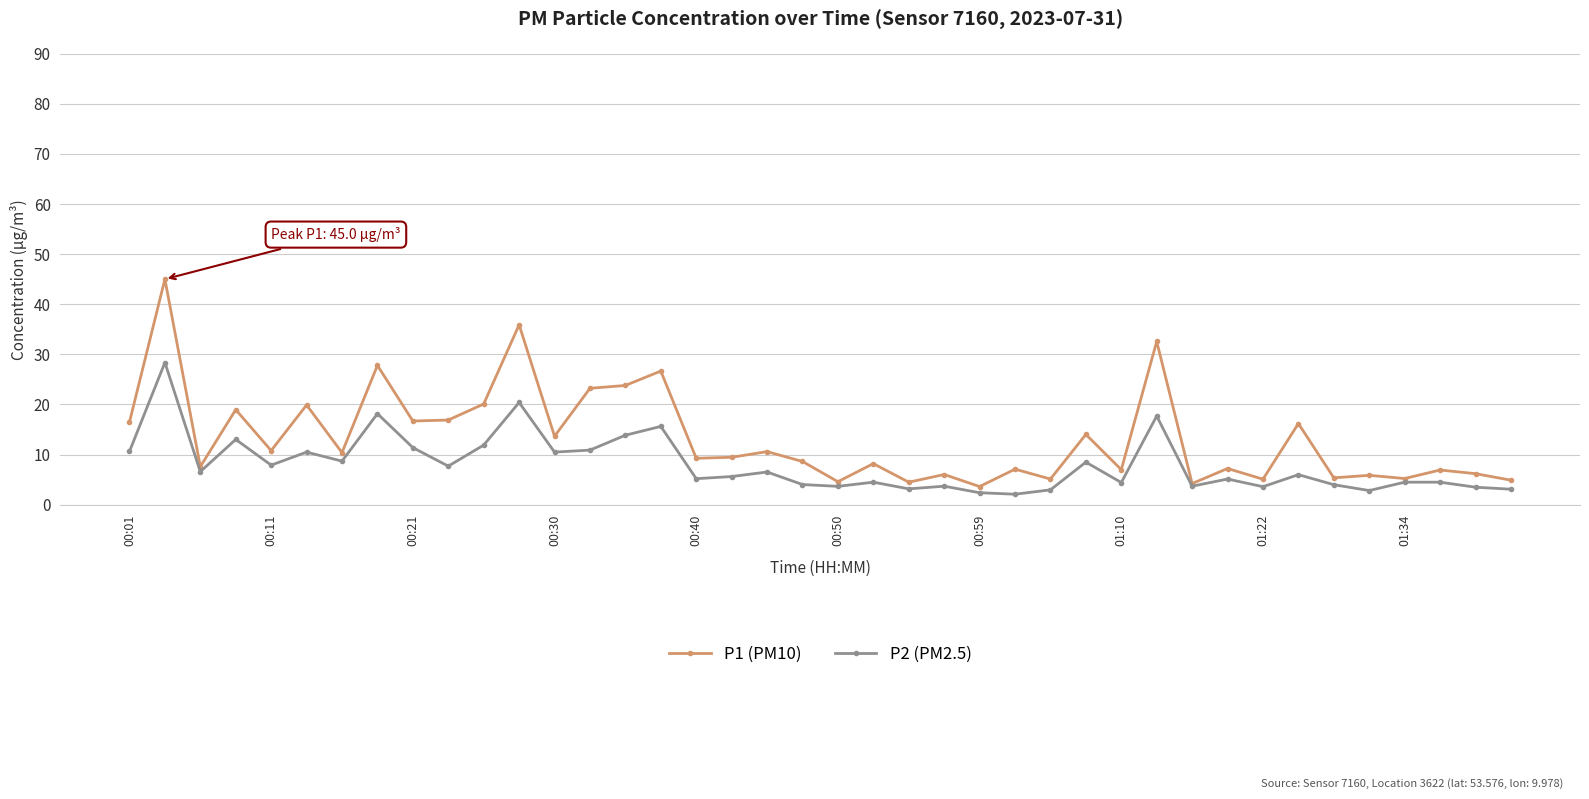

Which series has the largest range (max minus min)?

P1 (PM10)